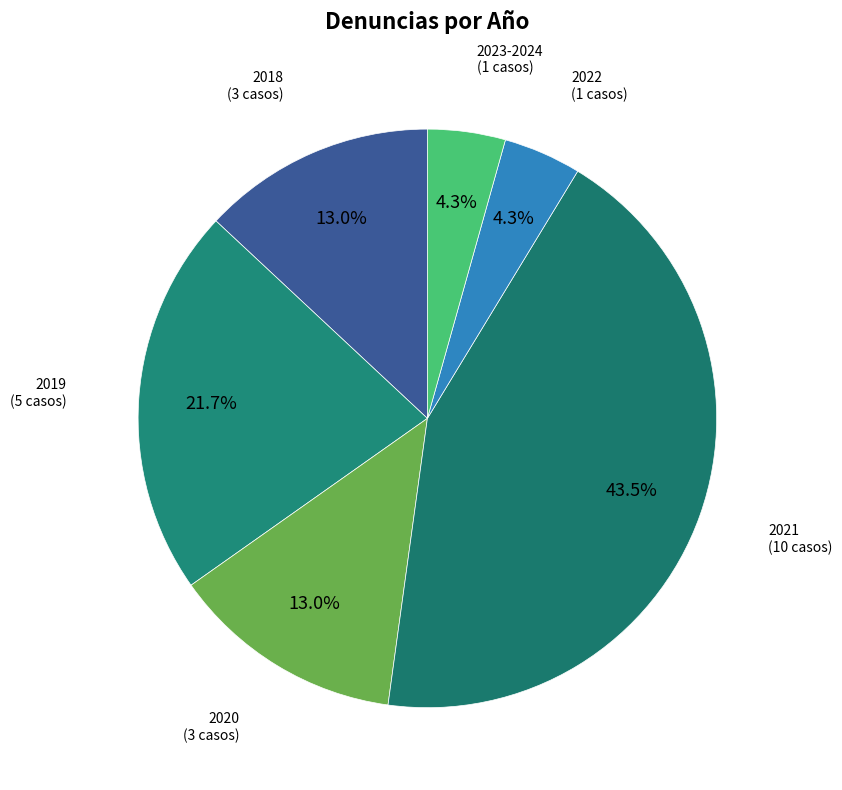

Do 2022 and 2018 together represent more than half of the pie?

No